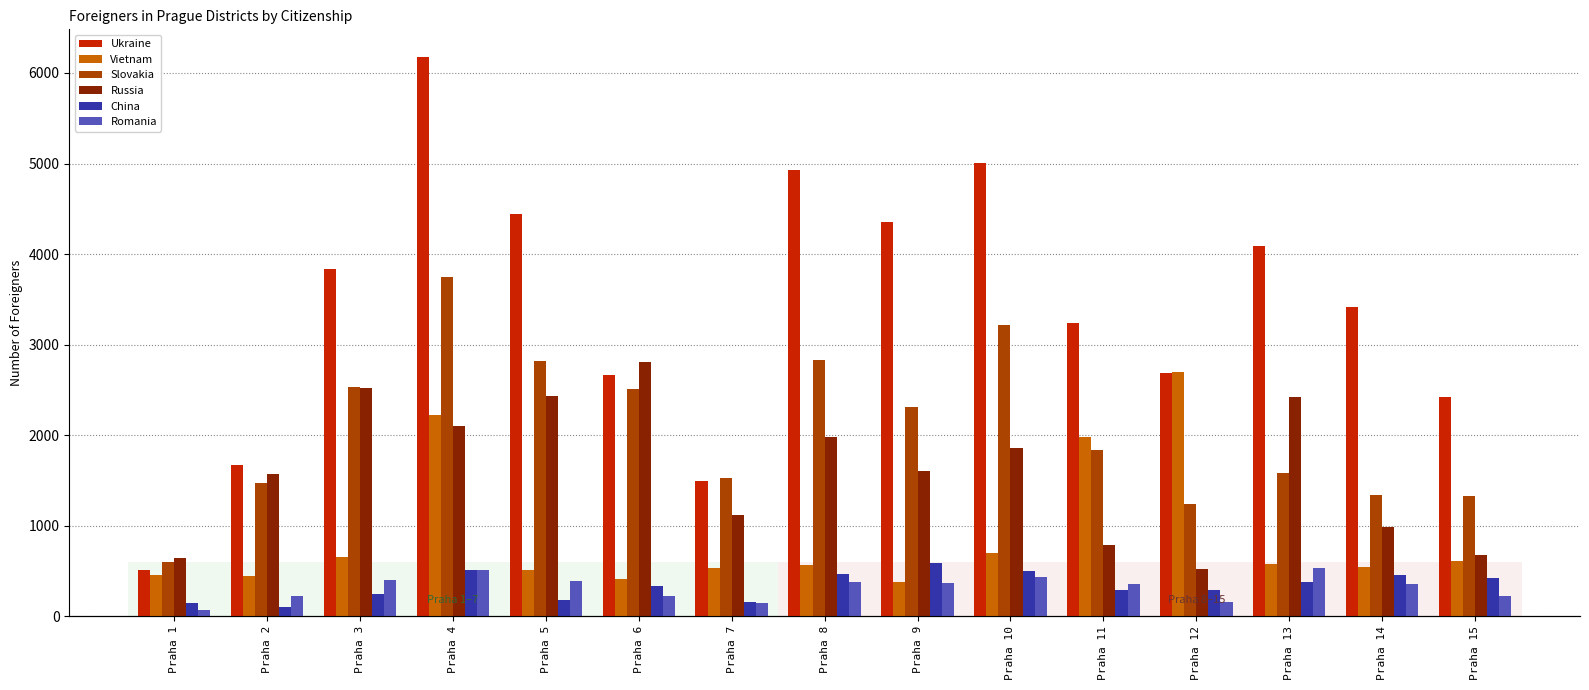

Reading left to right, extract all data points from this chart.

Ukraine: Praha 1=513	Praha 2=1671	Praha 3=3840	Praha 4=6173	Praha 5=4440	Praha 6=2669	Praha 7=1489	Praha 8=4931	Praha 9=4358	Praha 10=5010	Praha 11=3240	Praha 12=2691	Praha 13=4086	Praha 14=3416	Praha 15=2418
Vietnam: Praha 1=460	Praha 2=441	Praha 3=658	Praha 4=2225	Praha 5=507	Praha 6=413	Praha 7=531	Praha 8=570	Praha 9=375	Praha 10=699	Praha 11=1984	Praha 12=2697	Praha 13=574	Praha 14=540	Praha 15=612
Slovakia: Praha 1=594	Praha 2=1476	Praha 3=2533	Praha 4=3744	Praha 5=2814	Praha 6=2511	Praha 7=1527	Praha 8=2830	Praha 9=2312	Praha 10=3212	Praha 11=1838	Praha 12=1235	Praha 13=1578	Praha 14=1336	Praha 15=1324
Russia: Praha 1=640	Praha 2=1573	Praha 3=2520	Praha 4=2103	Praha 5=2431	Praha 6=2813	Praha 7=1113	Praha 8=1985	Praha 9=1603	Praha 10=1854	Praha 11=789	Praha 12=521	Praha 13=2417	Praha 14=985	Praha 15=679
China: Praha 1=146	Praha 2=103	Praha 3=245	Praha 4=508	Praha 5=182	Praha 6=334	Praha 7=156	Praha 8=467	Praha 9=586	Praha 10=500	Praha 11=294	Praha 12=286	Praha 13=377	Praha 14=455	Praha 15=422
Romania: Praha 1=67	Praha 2=220	Praha 3=399	Praha 4=510	Praha 5=388	Praha 6=227	Praha 7=148	Praha 8=374	Praha 9=364	Praha 10=439	Praha 11=355	Praha 12=163	Praha 13=538	Praha 14=352	Praha 15=229